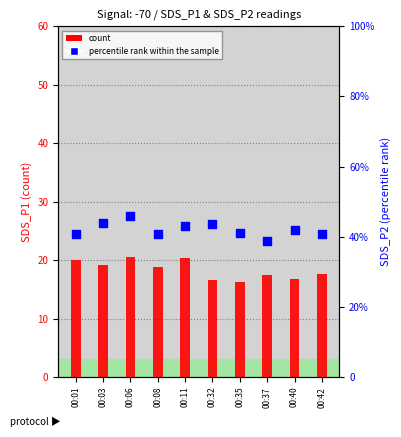

At which category is the sum across all series the highest?

00:06